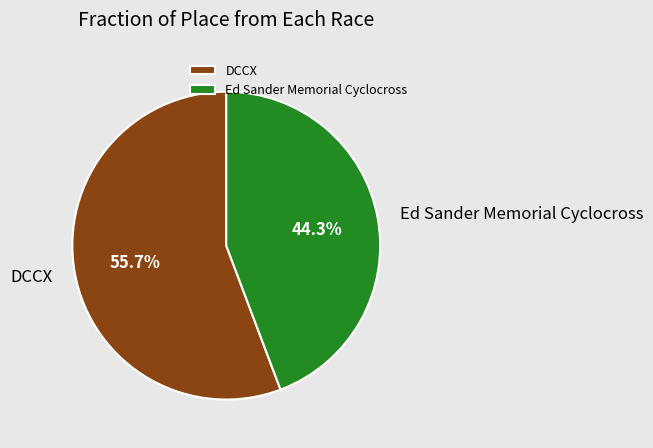

Do DCCX and Ed Sander Memorial Cyclocross together represent more than half of the pie?

Yes